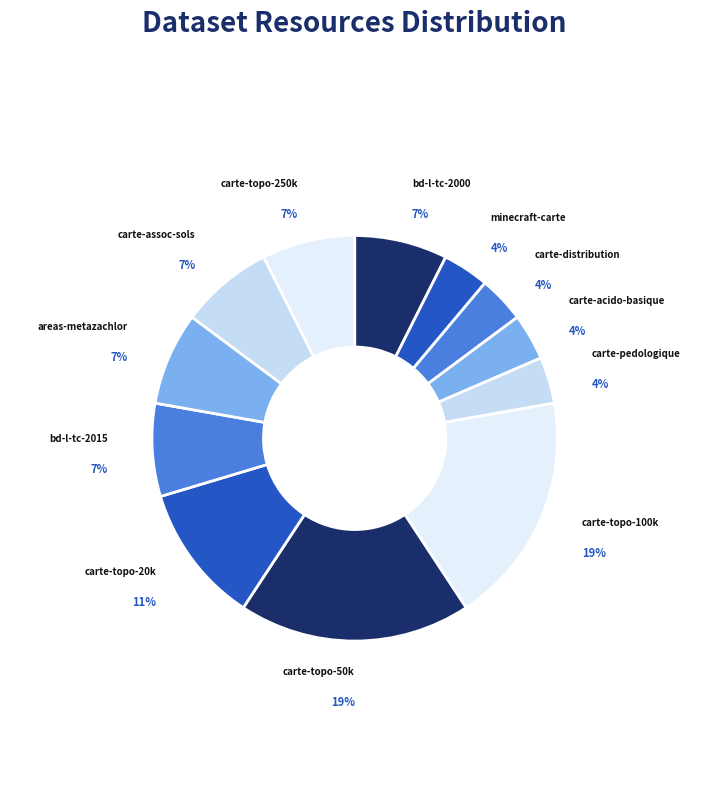

What percentage is the bd-l-tc-2015 slice, to the nearest percent?

7%